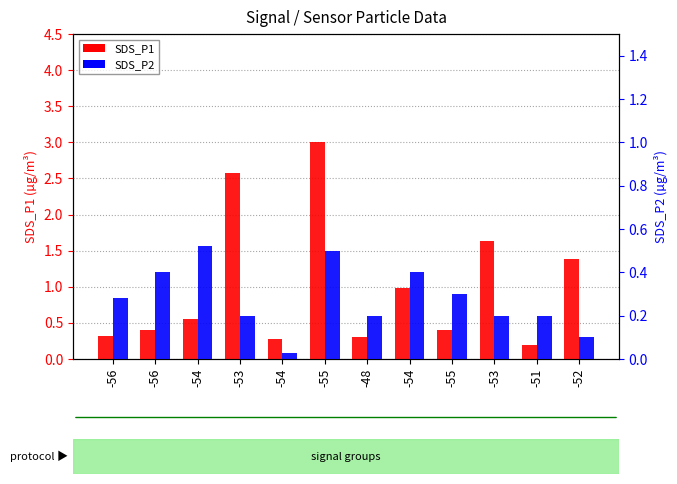

What is the label of the 3rd bar from the right?

-53